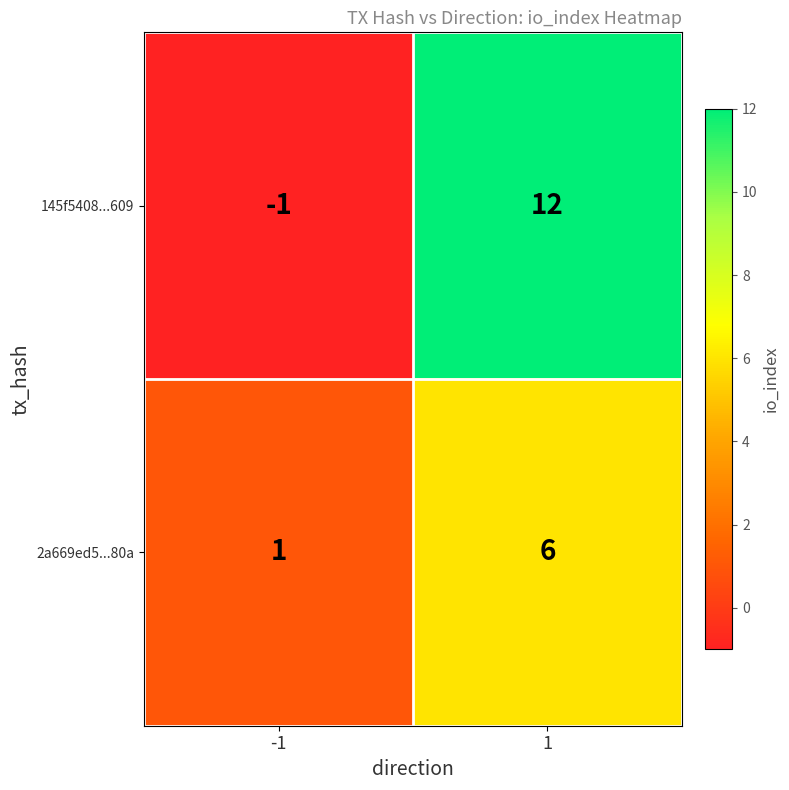

What is the maximum value shown in the chart?

12